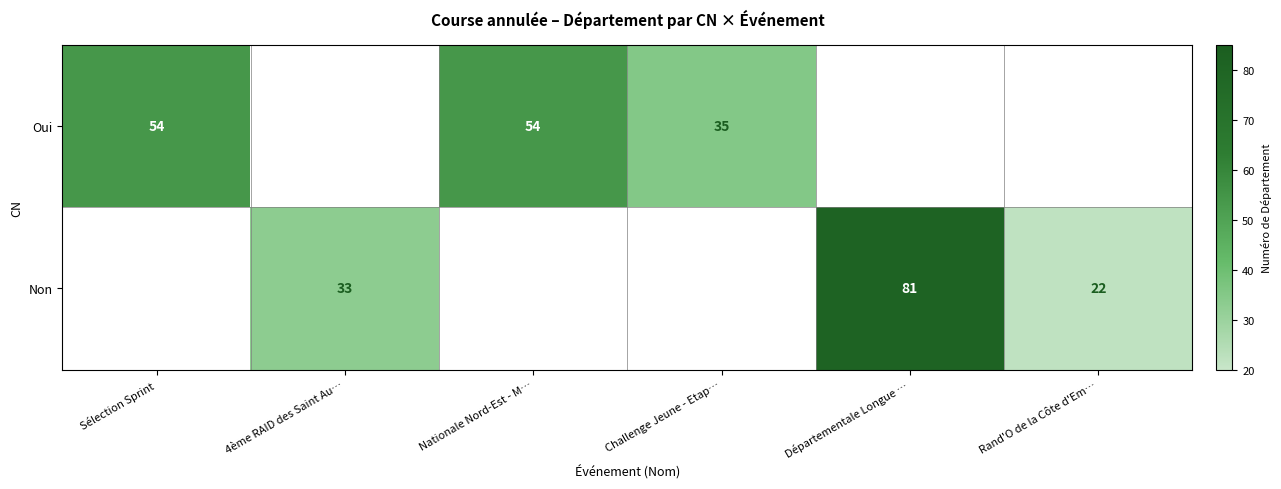

Between Challenge Jeune - Etap… and Départementale Longue …, which is larger?

Départementale Longue …